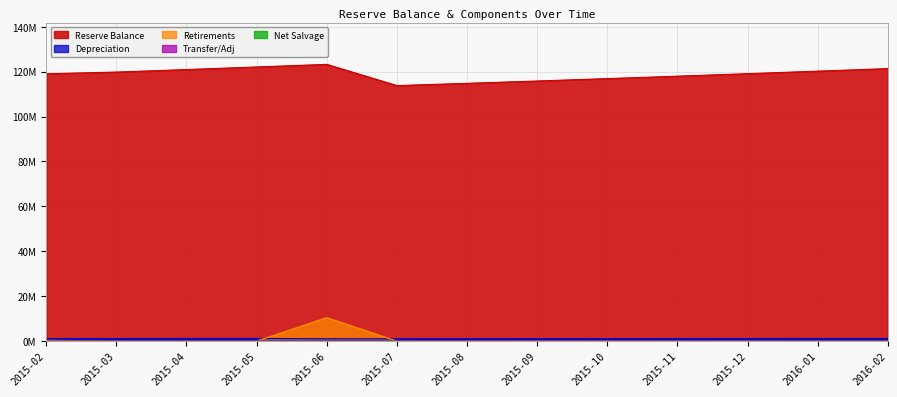

Does the chart display data point markers on the line(s)?

No